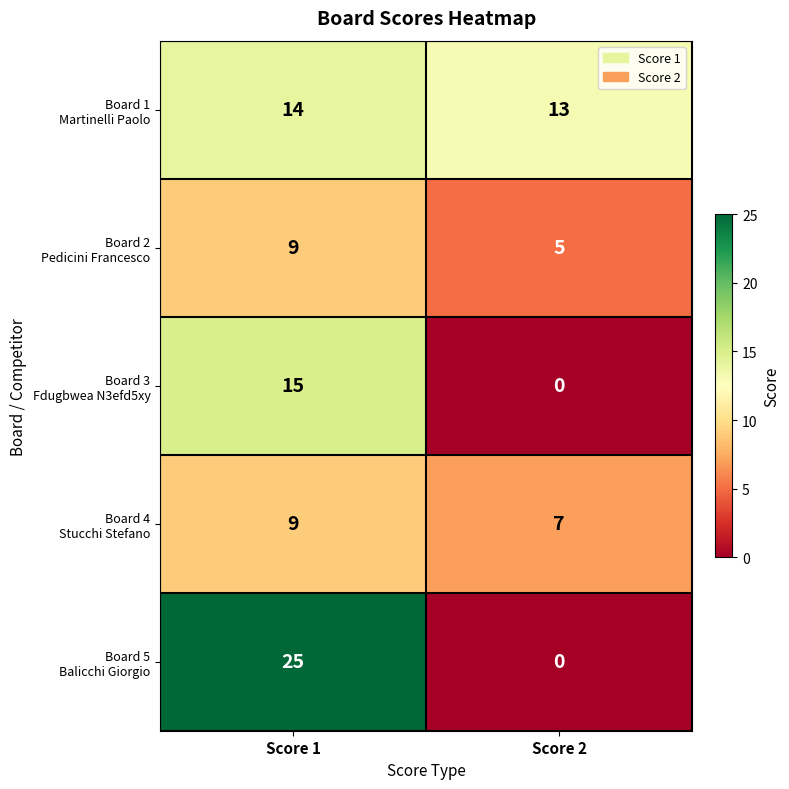

What is the difference between the highest and lowest values at Score 2?

13